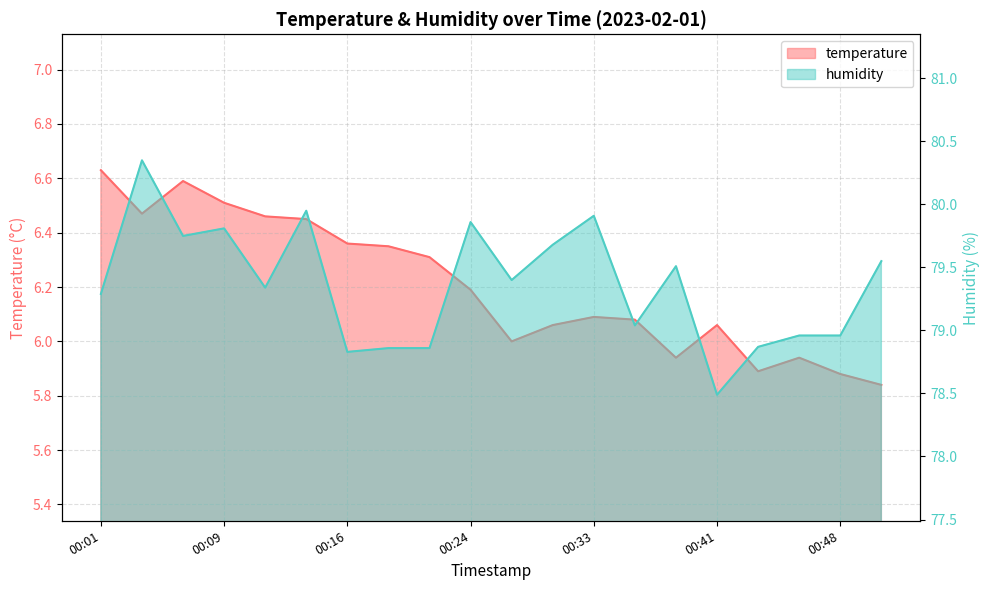

What is the approximate value of temperature at 00:19?

6.3